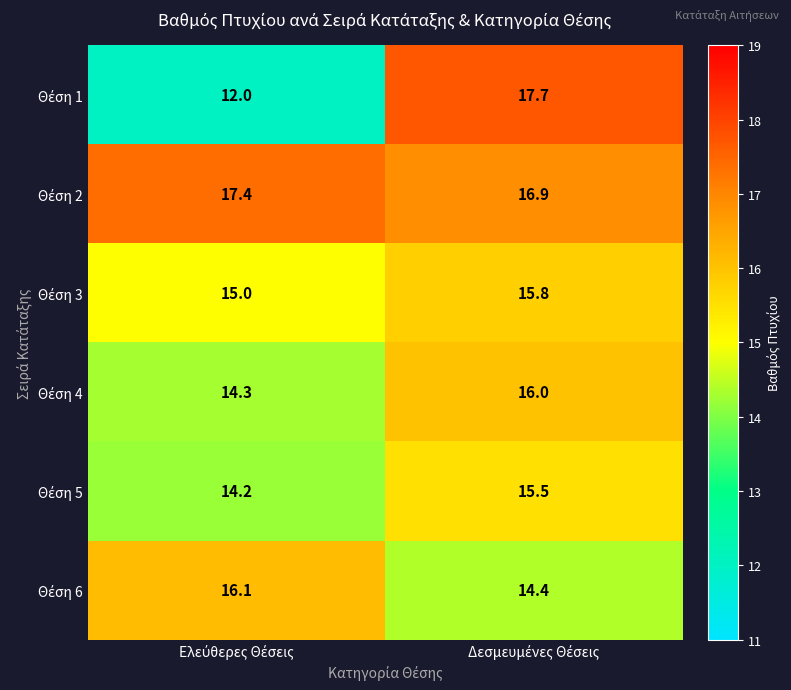

What is the minimum value shown in the chart?

12.0